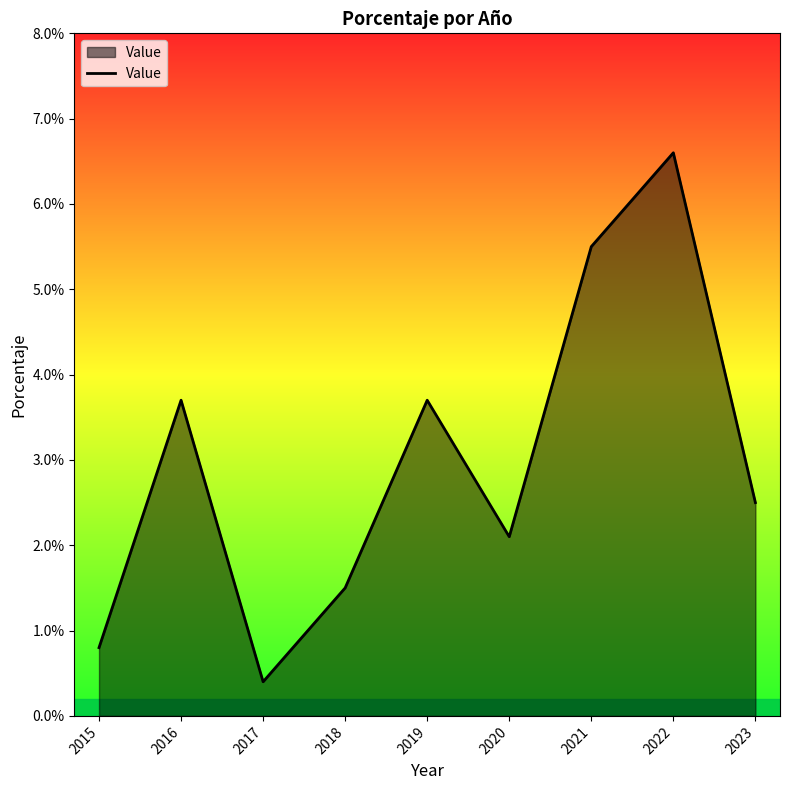

The value at 2021 is 1.7. True or false?

False